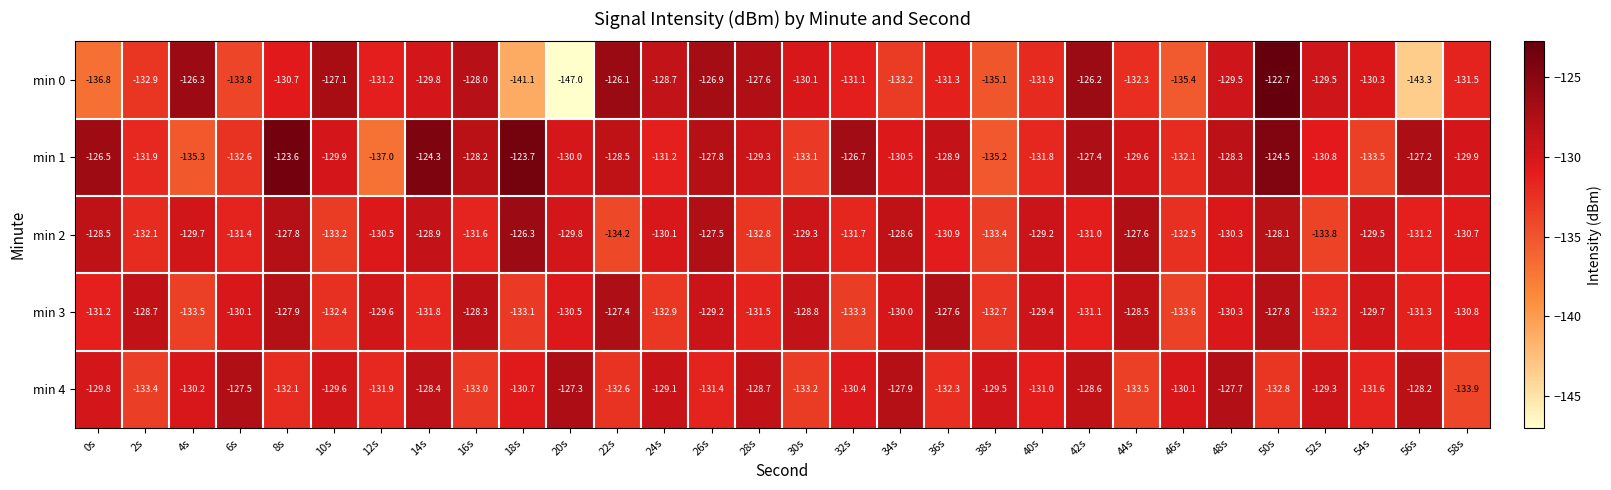

Is it true that min 2 equals -44.3 at 8s?

False